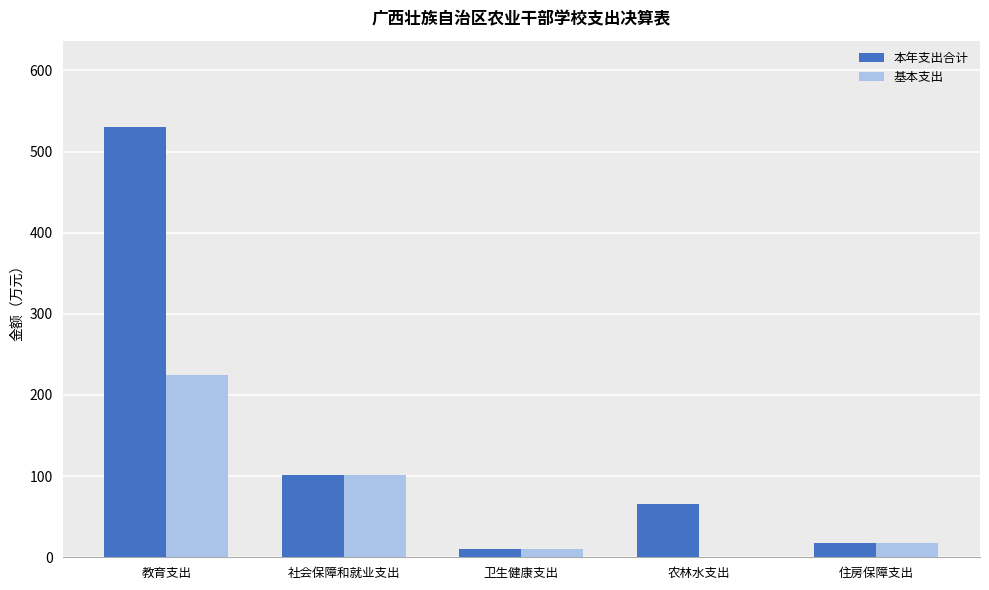

Between 教育支出 and 卫生健康支出, which series saw the biggest shift?

本年支出合计